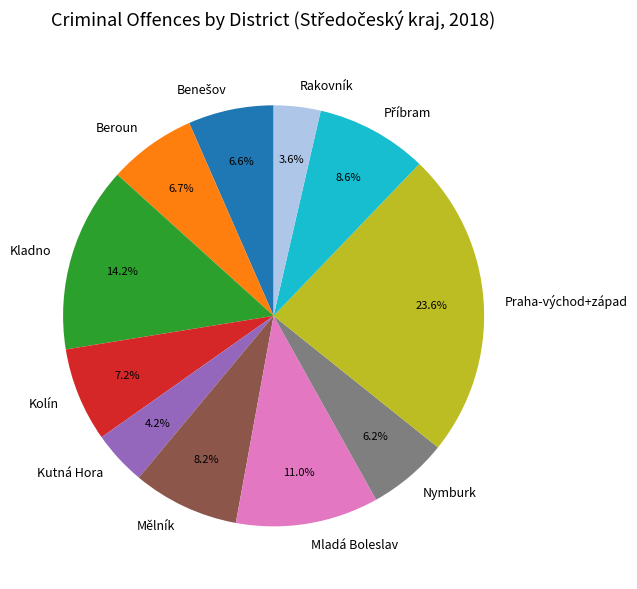

Which category has the smallest portion of the pie?

Rakovník